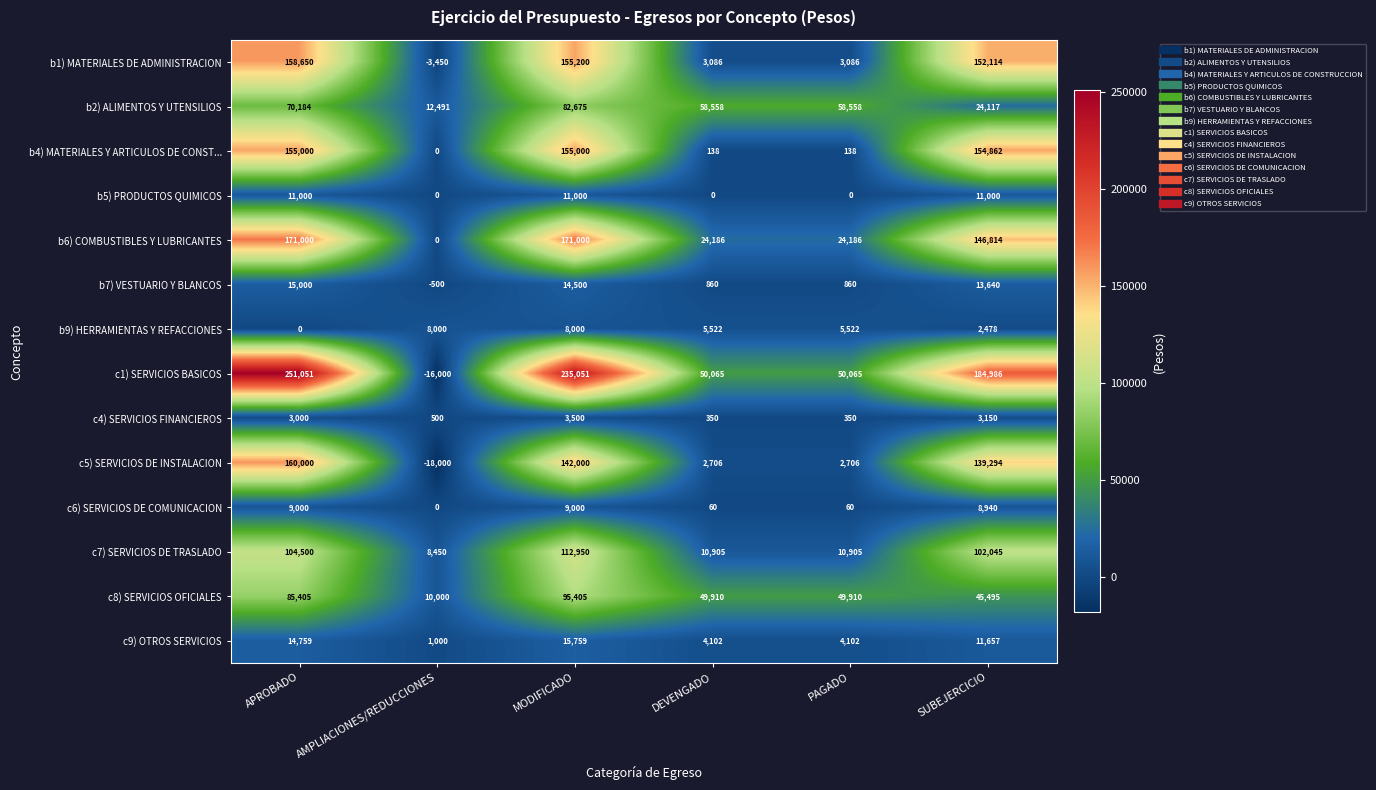

Which label corresponds to the largest value in the chart?

APROBADO